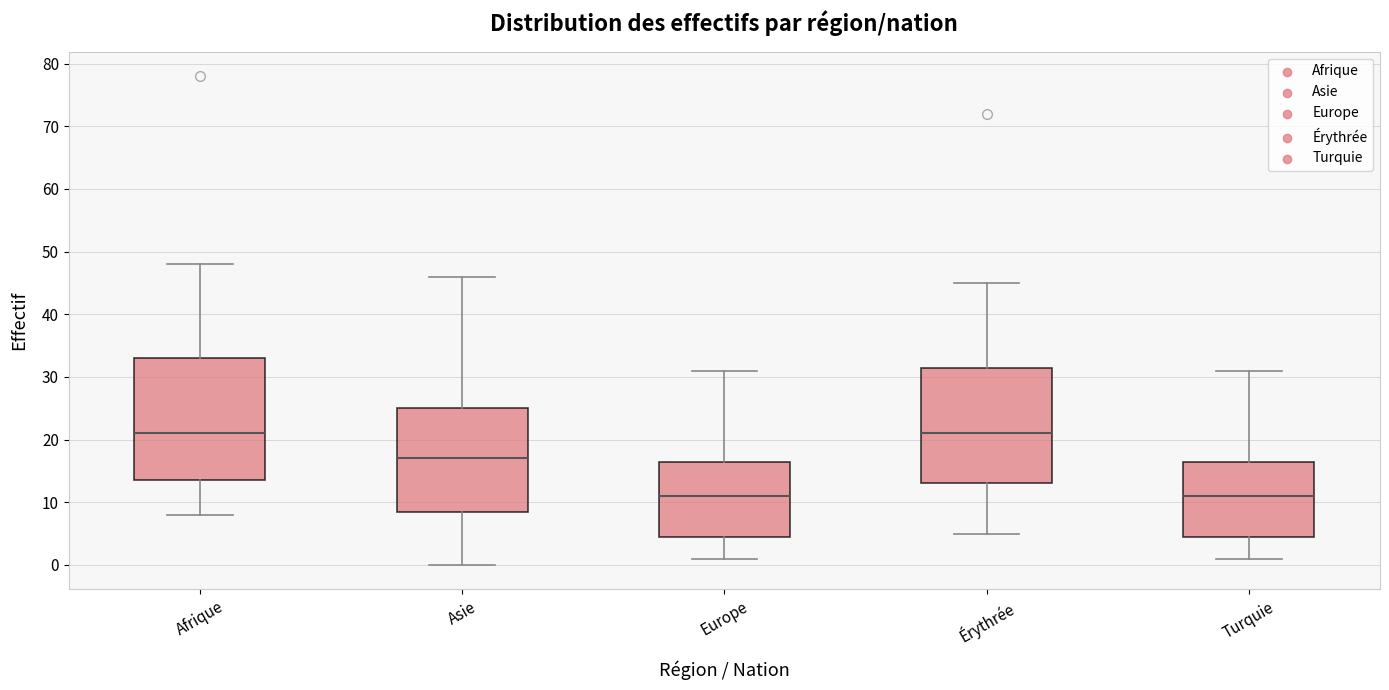

Where is the lower edge of the box for Afrique on the y-axis? The values are not printed on the chart, so give them approximately, as read against the axis.

14